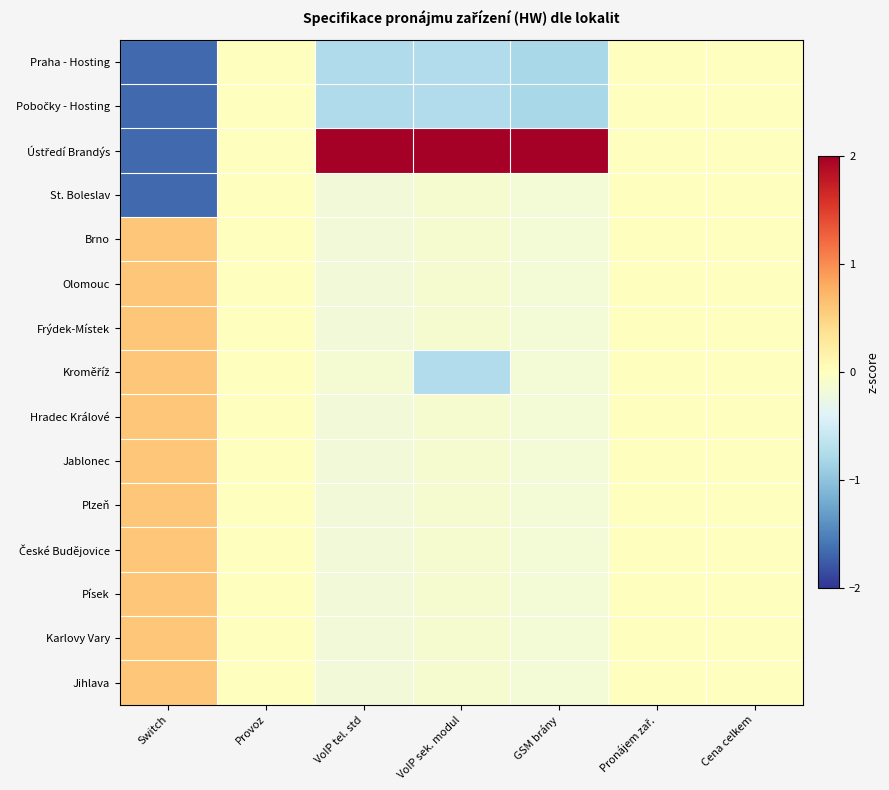

What is the minimum value shown in the chart?

-1.7